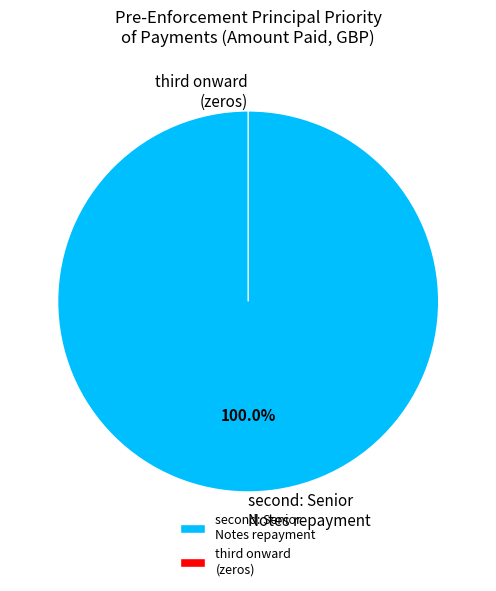

Which category has the smallest portion of the pie?

first: Principal Addition Amounts